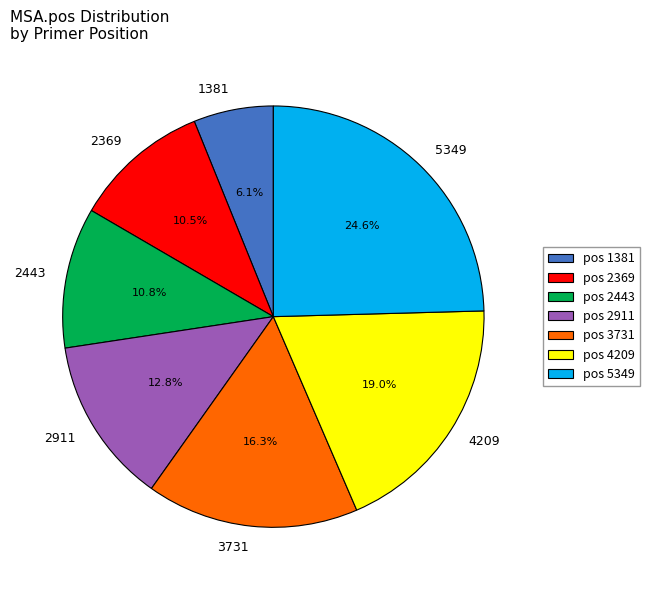

Does 4209 represent more than half of the total?

No